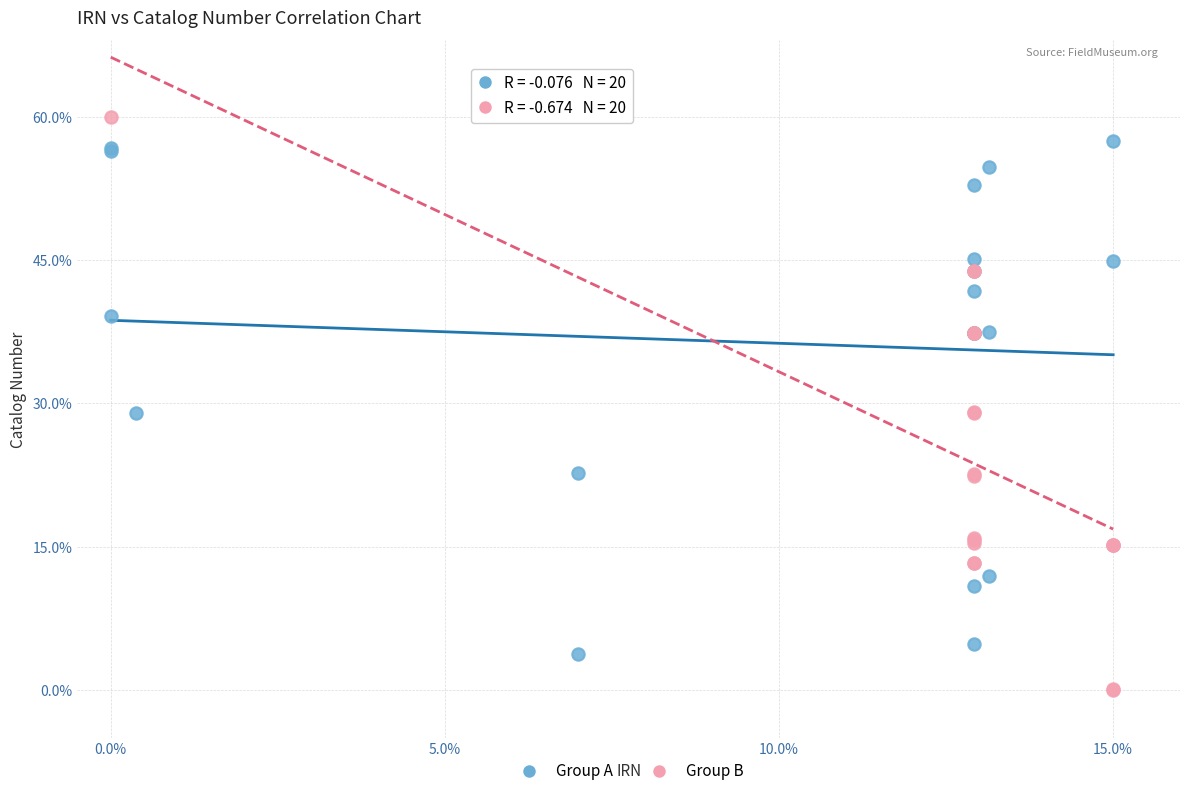

Which series reaches the minimum Y coordinate?

Group B